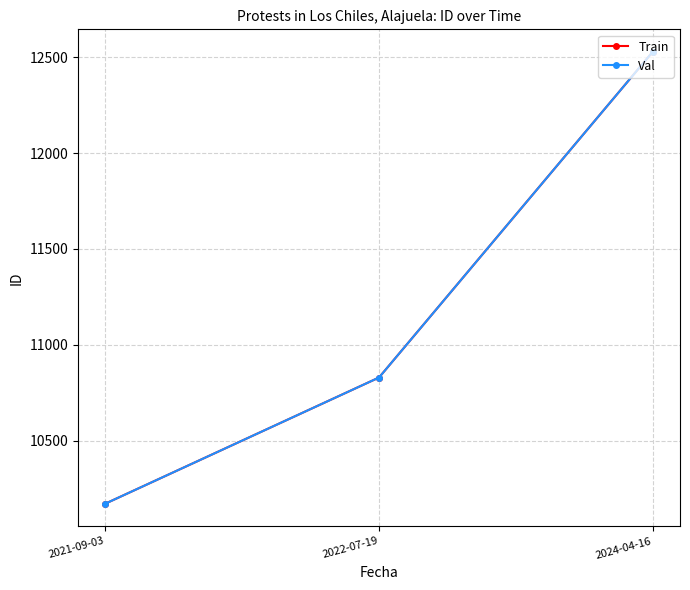

Rank the series by their maximum value, from highest to lowest.

Train, Val